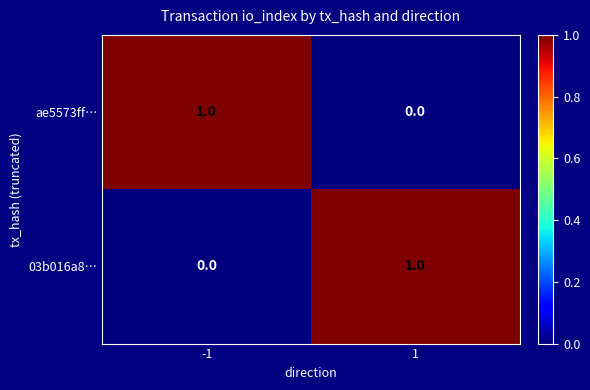

Is the value of ae5573ff… at -1 greater than the value of 03b016a8… at -1?

Yes